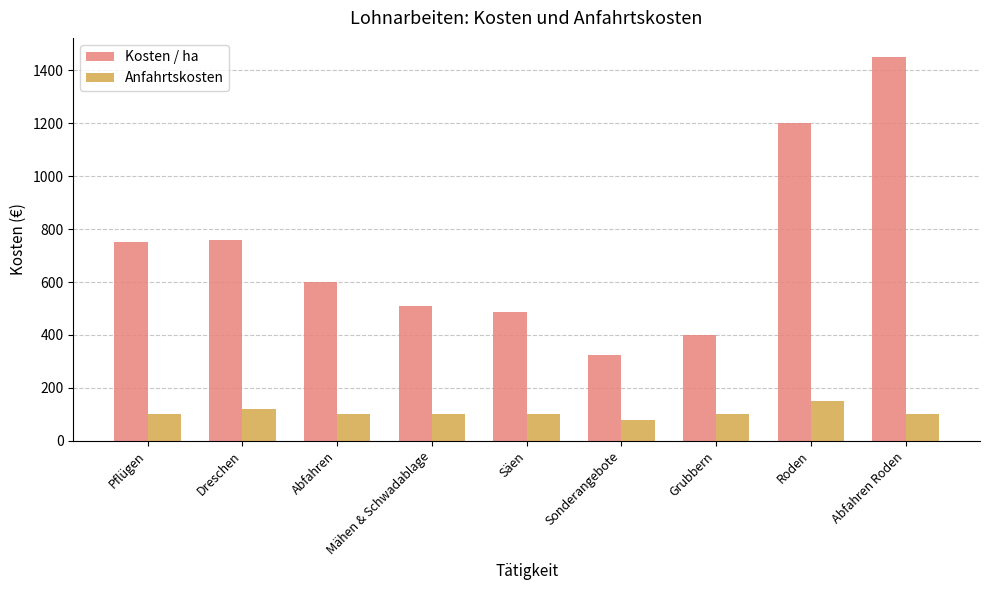

Where does the Kosten / ha series first go above 600?

Pflügen